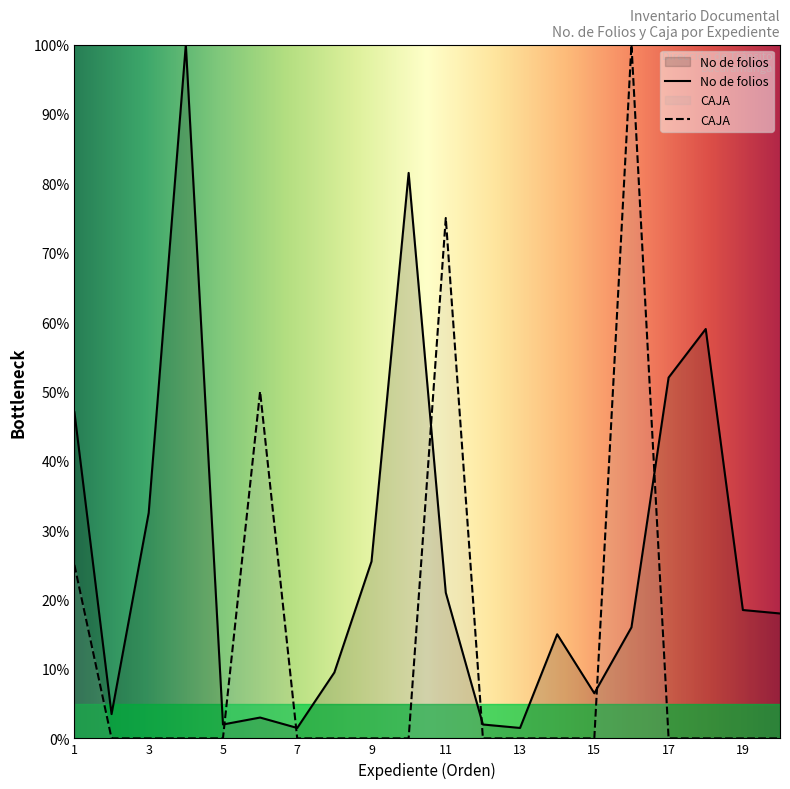

Which series has the largest total across all categories?

No de folios